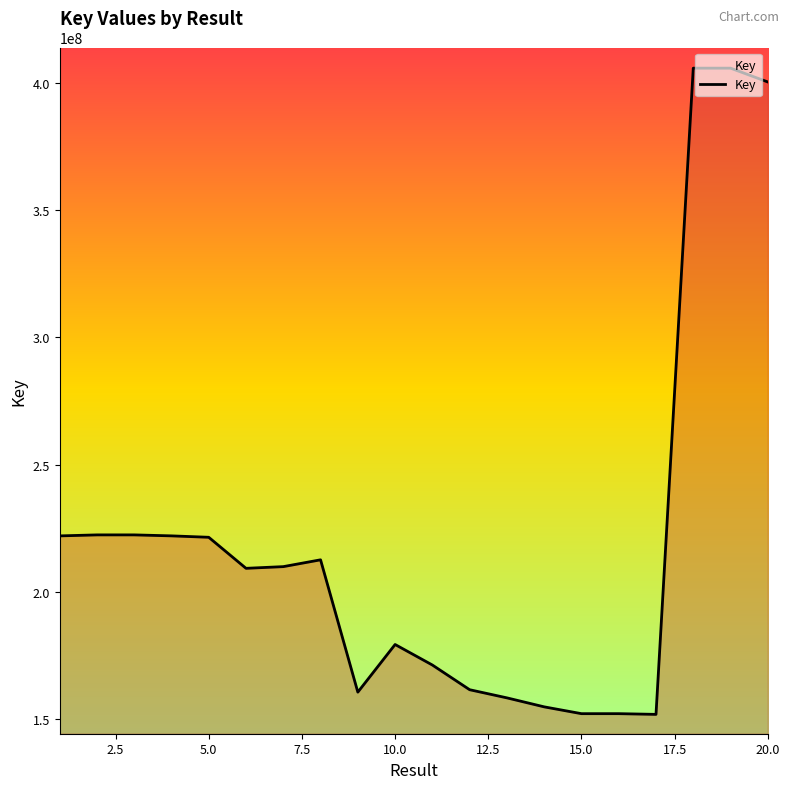

What is the greatest value displayed?

405735221